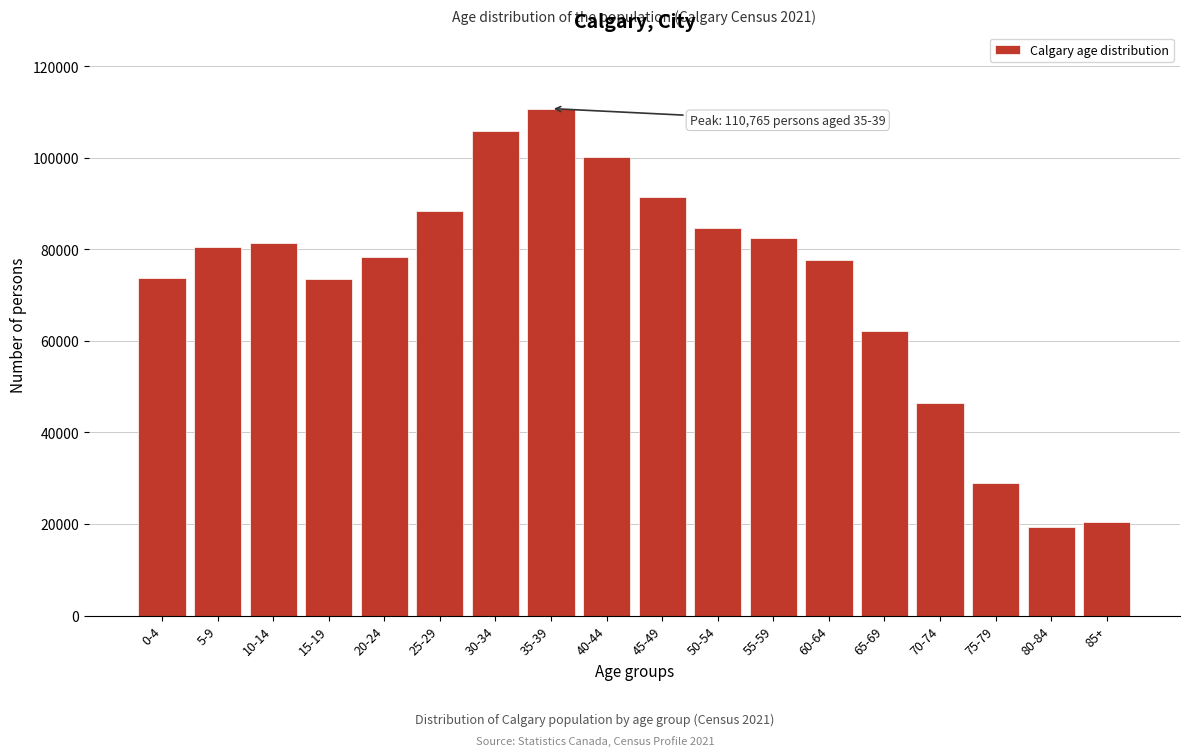

What is the sum of all values?

1306770